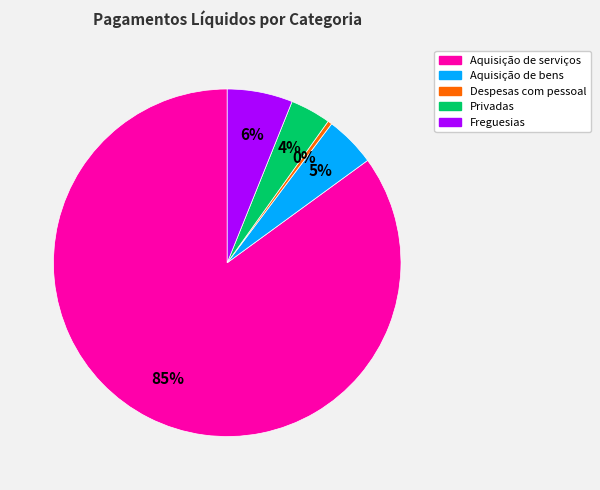

Is there a majority slice in this chart?

Yes